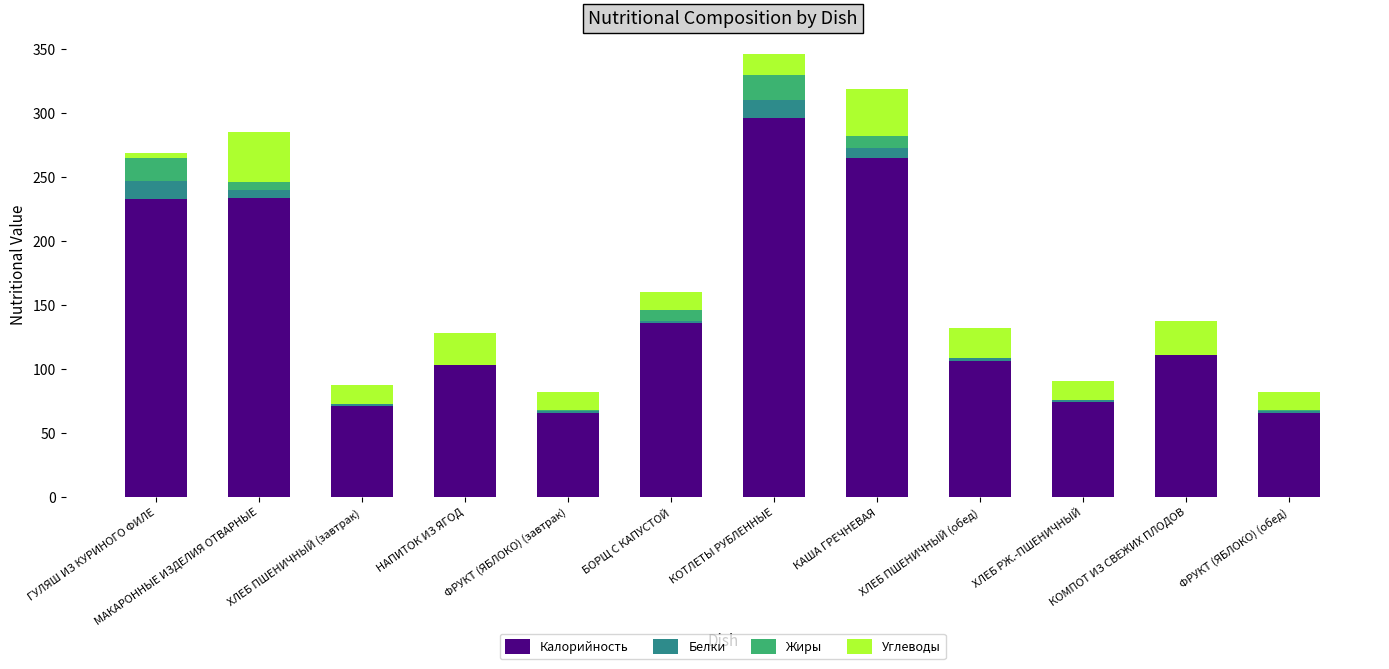

What is the sum of all Калорийность values?

1761